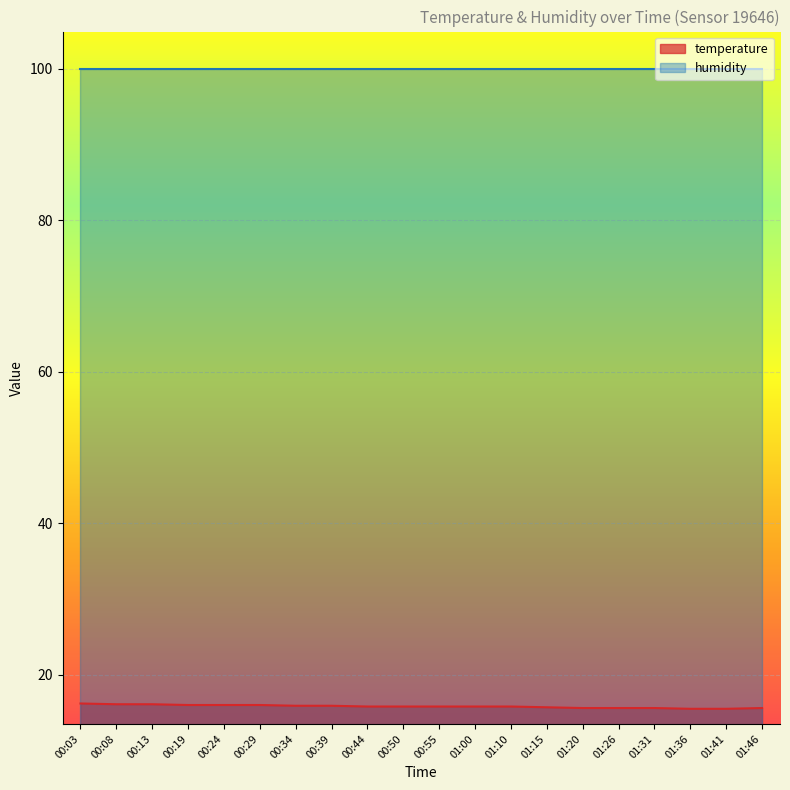

Reading left to right, what are all the values shown in this chart?

00:03=16.2	00:08=16.1	00:13=16.1	00:19=16.0	00:24=16.0	00:29=16.0	00:34=15.9	00:39=15.9	00:44=15.8	00:50=15.8	00:55=15.8	01:00=15.8	01:10=15.8	01:15=15.7	01:20=15.6	01:26=15.6	01:31=15.6	01:36=15.5	01:41=15.5	01:46=15.6